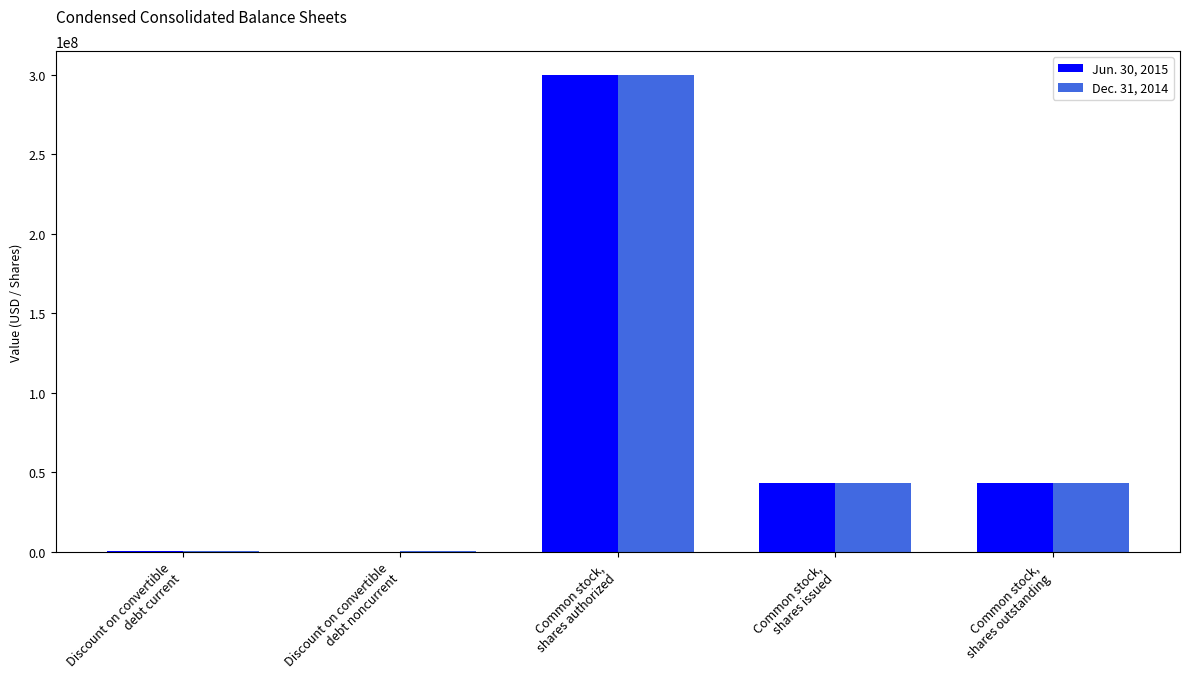

What is the average value of the Jun. 30, 2015 series?

77285647